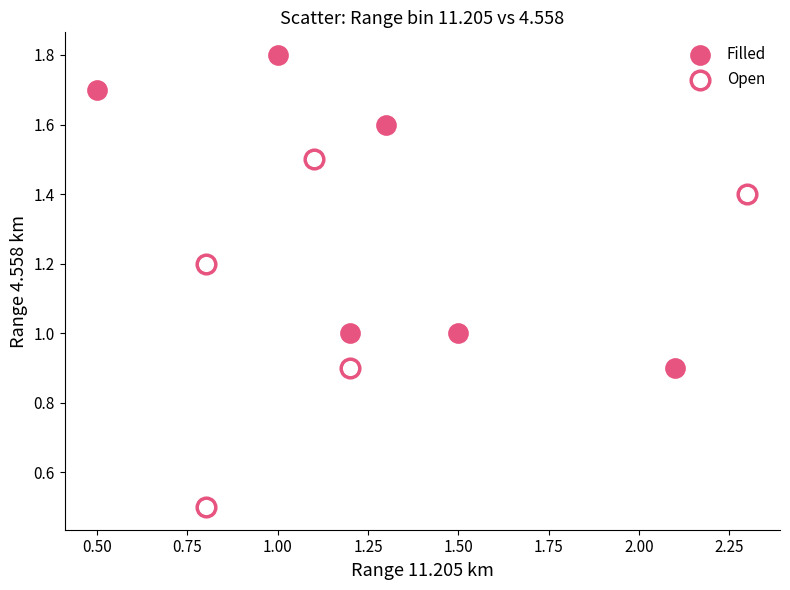

Which series contains the highest Y value?

Filled